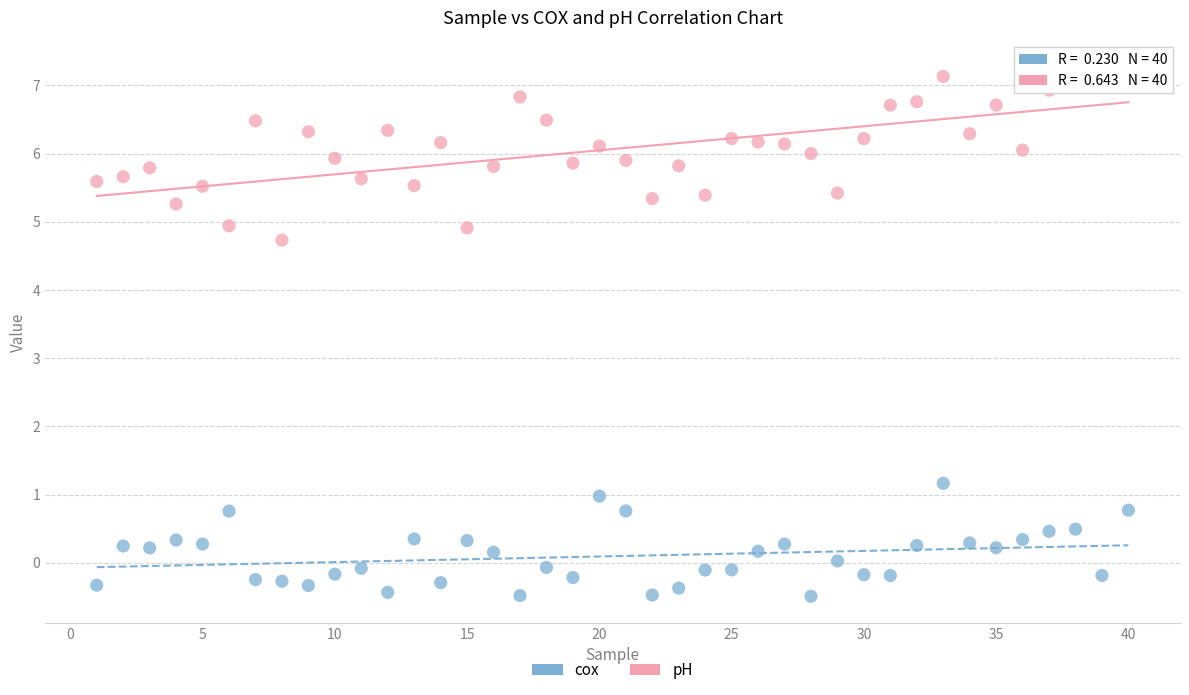

What is the X range (max minus min) for the scatter plot?

39.0